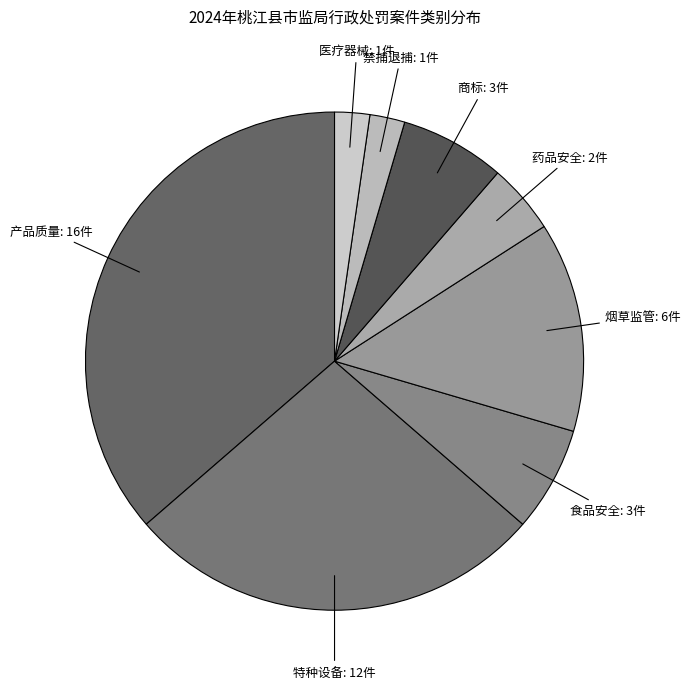

To the nearest percent, what is the difference between the largest and smallest slice percentages?

34%